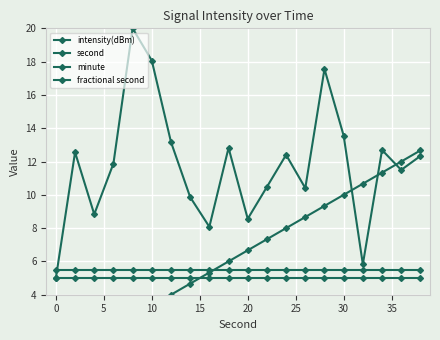

What value does the fractional second series have at 10?

5.0